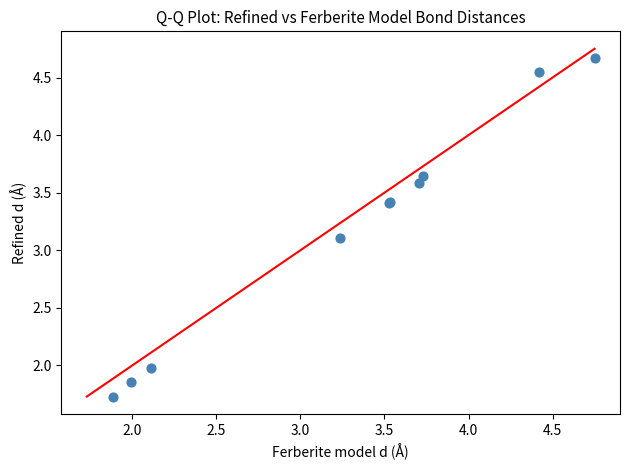

What Y value in the scatter plot is closest to 3?

3.1